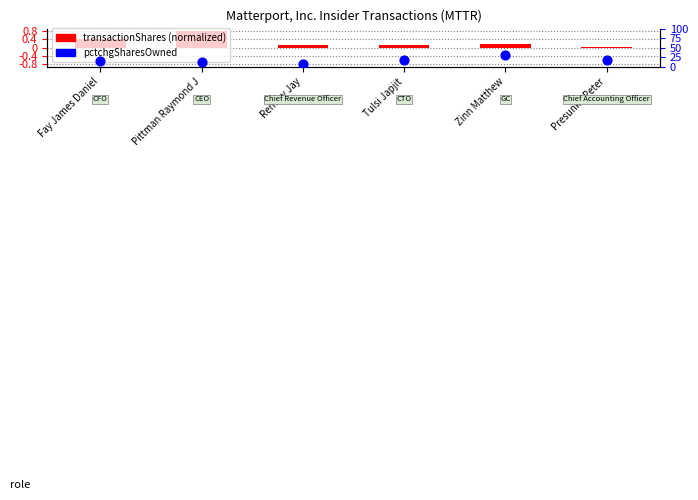

What is the ratio of the value at Fay James Daniel to the value at Remley Jay?

2.3